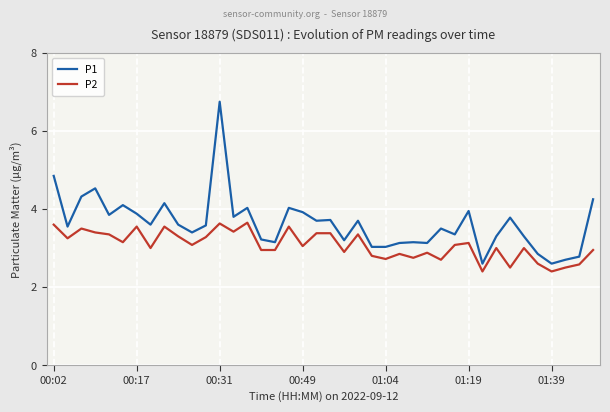

Which series has the largest total across all categories?

P1